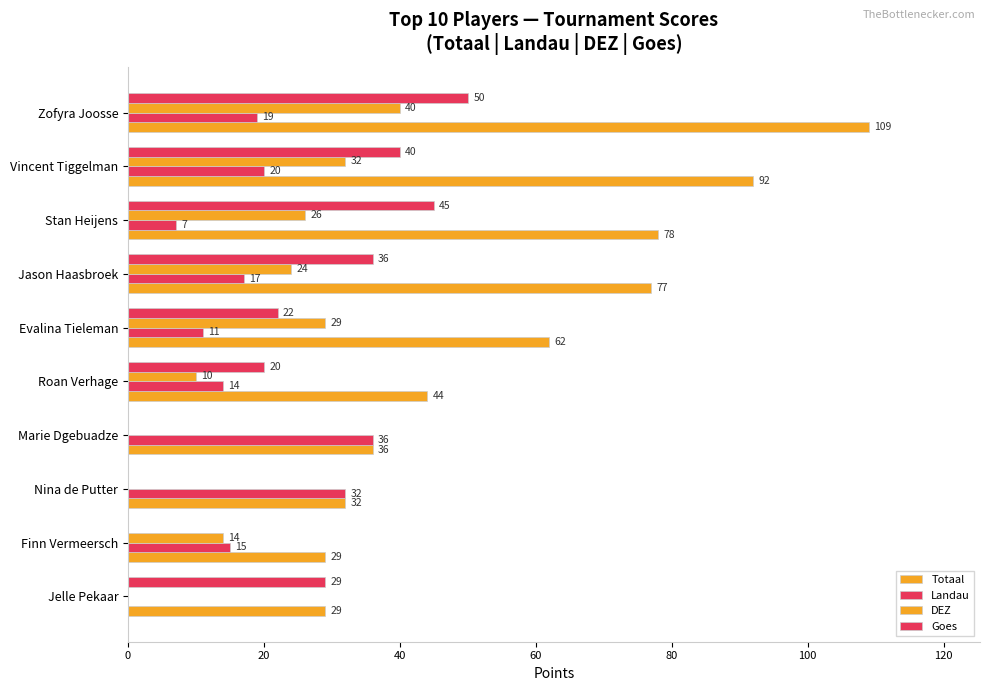

What is the sum of all Goes values?

242